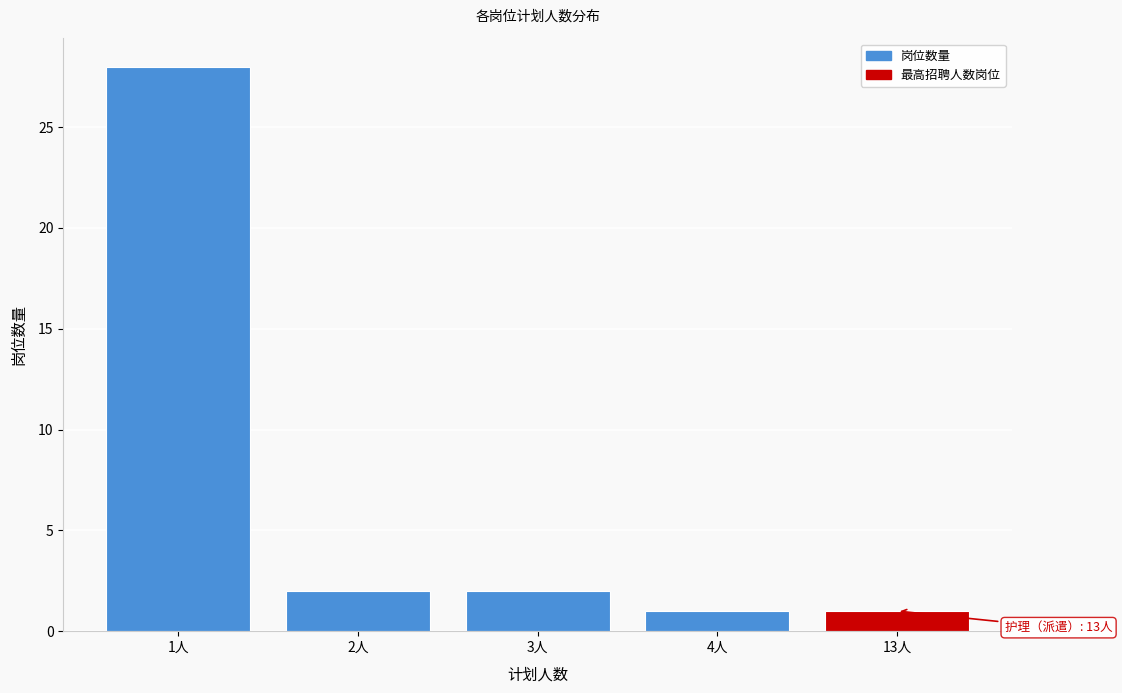

Reading left to right, transcribe all the data shown in this chart.

28	2	2	1	1